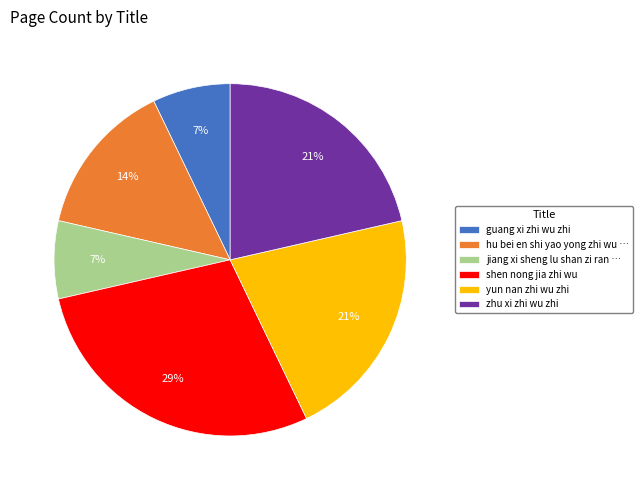

What is the ratio of the value at zhu xi zhi wu zhi to the value at jiang xi sheng lu shan zi ran …?

3.0